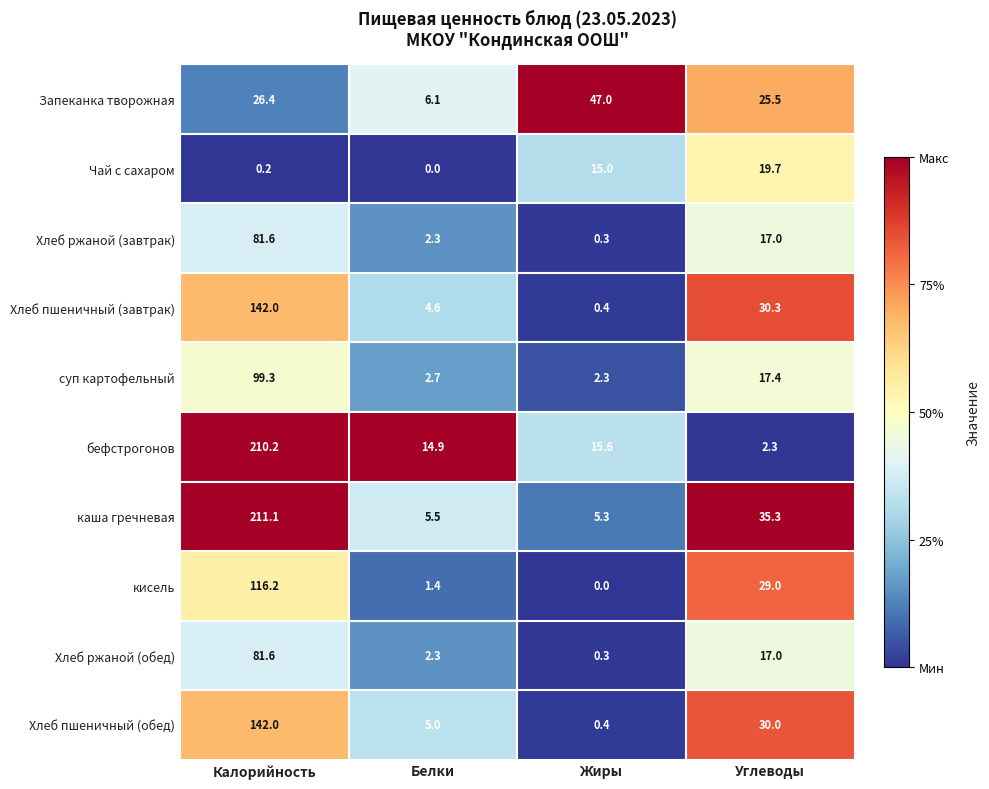

What value does the Запеканка творожная series have at Калорийность?

26.4